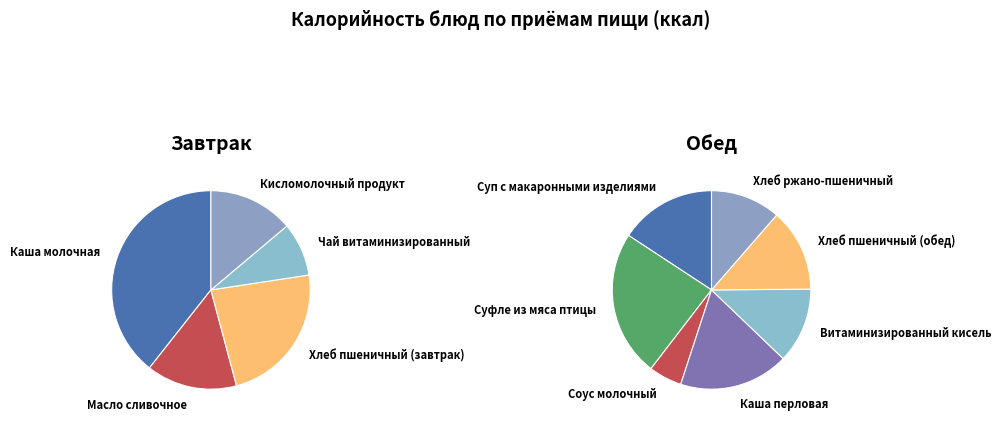

How many slices are in this pie chart?

12